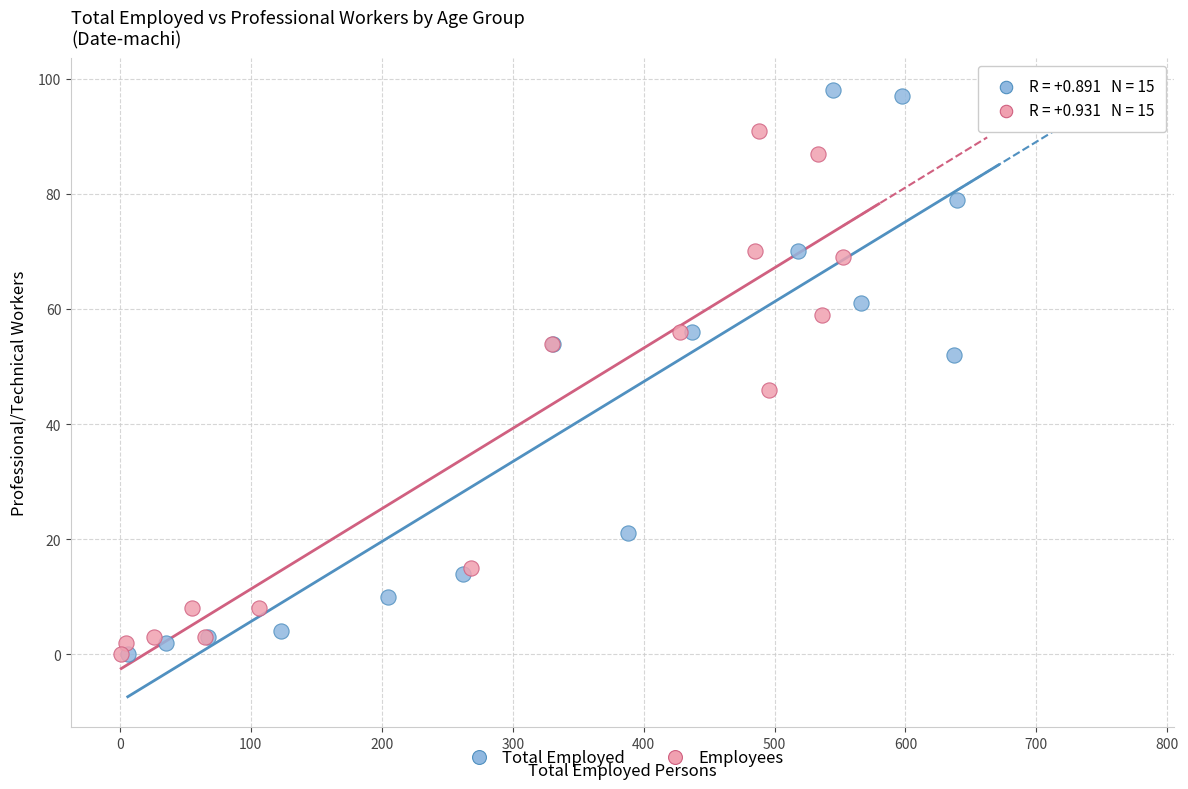

Which series has the widest spread of Y values?

Total Employed